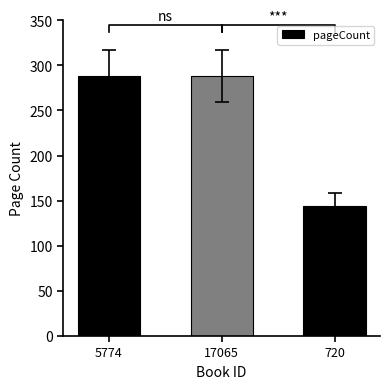

What is the ratio of the value at 720 to the value at 17065?

0.5